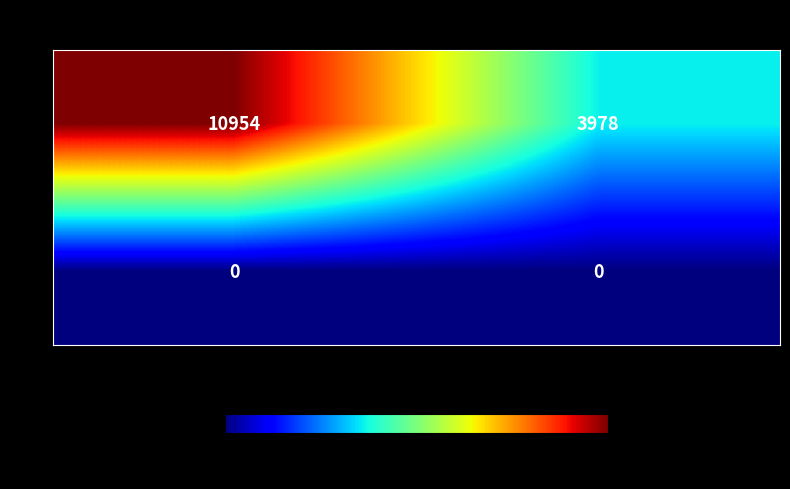

Rank the series at 3 from highest to lowest value.

4, 5